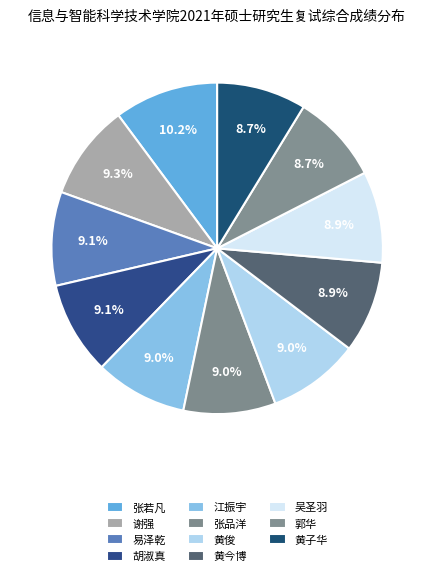

To the nearest percent, what is the average slice percentage?

9%